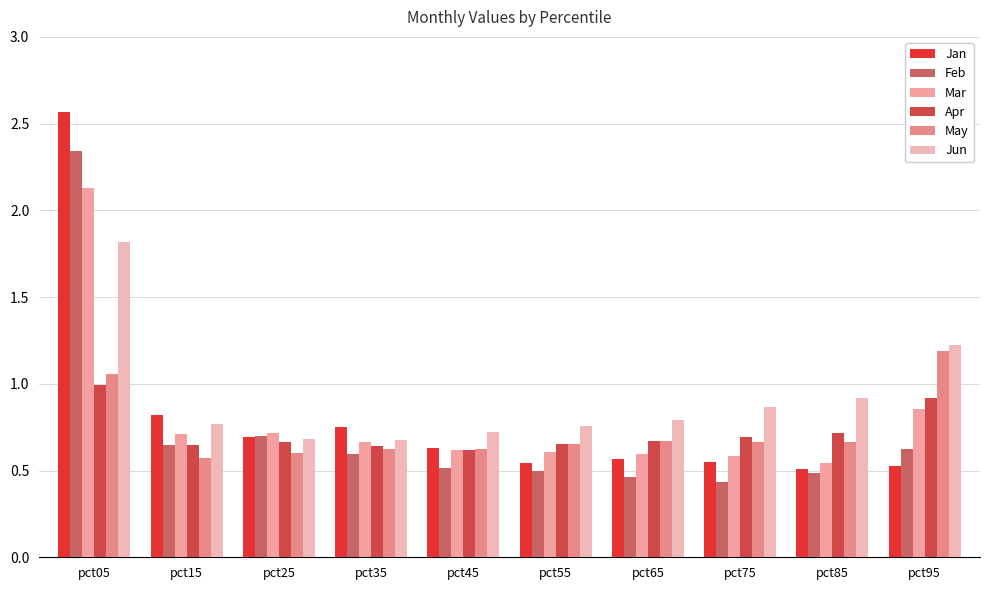

Reading right to left, what are all the values shown in this chart?

Jan: 0.5	0.5	0.6	0.6	0.5	0.6	0.7	0.7	0.8	2.6
Feb: 0.6	0.5	0.4	0.5	0.5	0.5	0.6	0.7	0.6	2.3
Mar: 0.9	0.5	0.6	0.6	0.6	0.6	0.7	0.7	0.7	2.1
Apr: 0.9	0.7	0.7	0.7	0.7	0.6	0.6	0.7	0.6	1.0
May: 1.2	0.7	0.7	0.7	0.7	0.6	0.6	0.6	0.6	1.1
Jun: 1.2	0.9	0.9	0.8	0.8	0.7	0.7	0.7	0.8	1.8